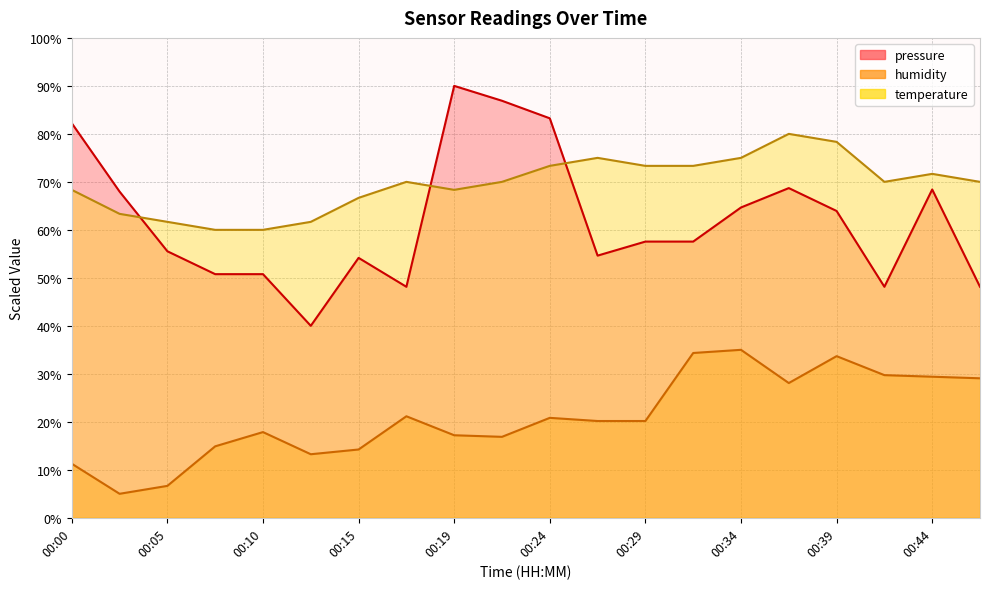

How many interior local valleys does the temperature series have?

2